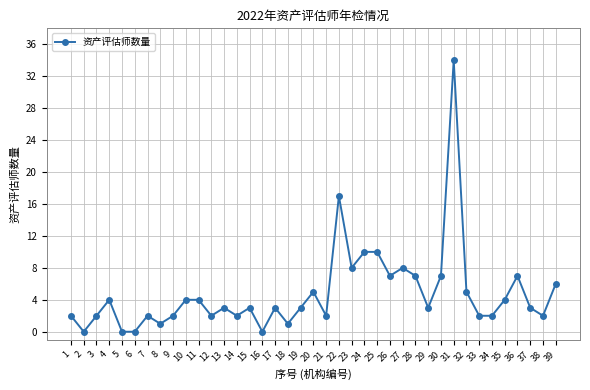

True or false: the data shows 2 at 12.

True